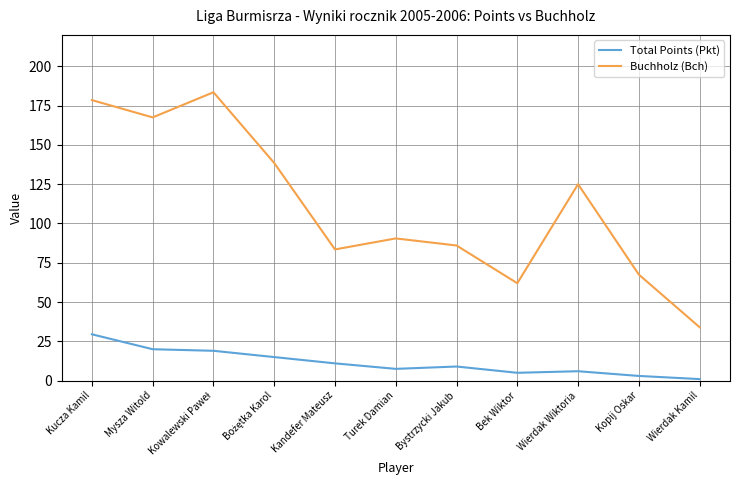

What is the difference between the Buchholz (Bch) values at Kucza Kamil and Wierdak Wiktoria?

53.5